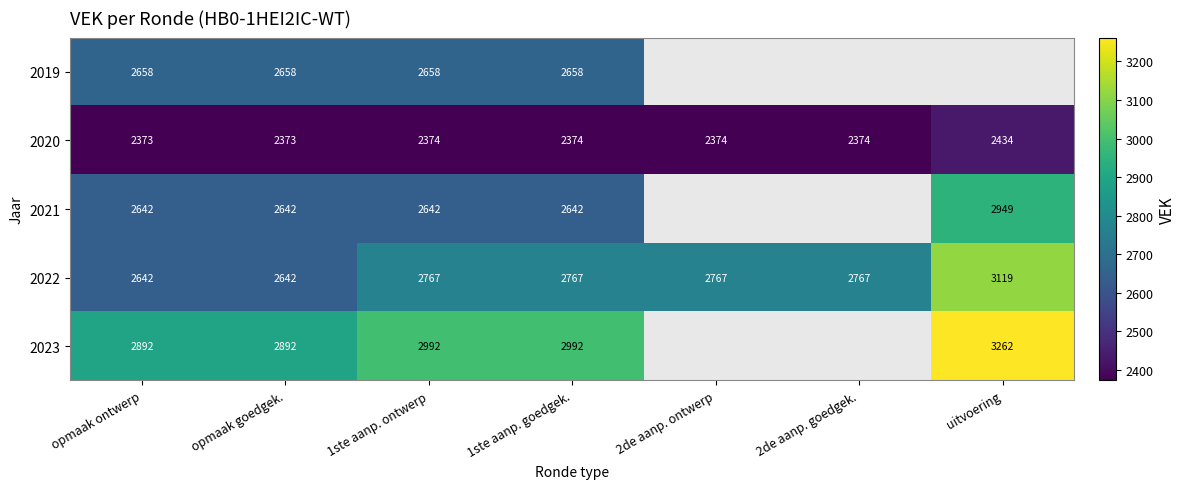

Rank the series at 1ste aanp. goedgek. from highest to lowest value.

2023, 2022, 2019, 2021, 2020